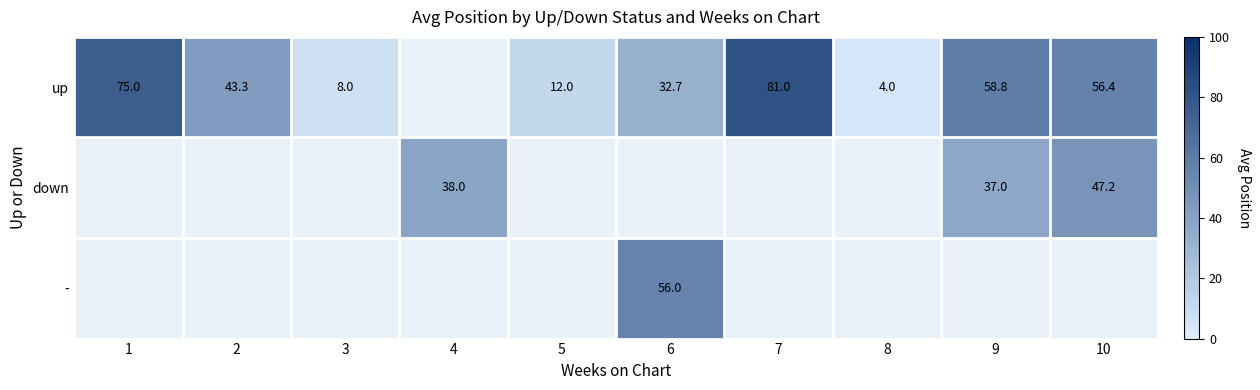

True or false: down has a value of 55.3 at 4.

False